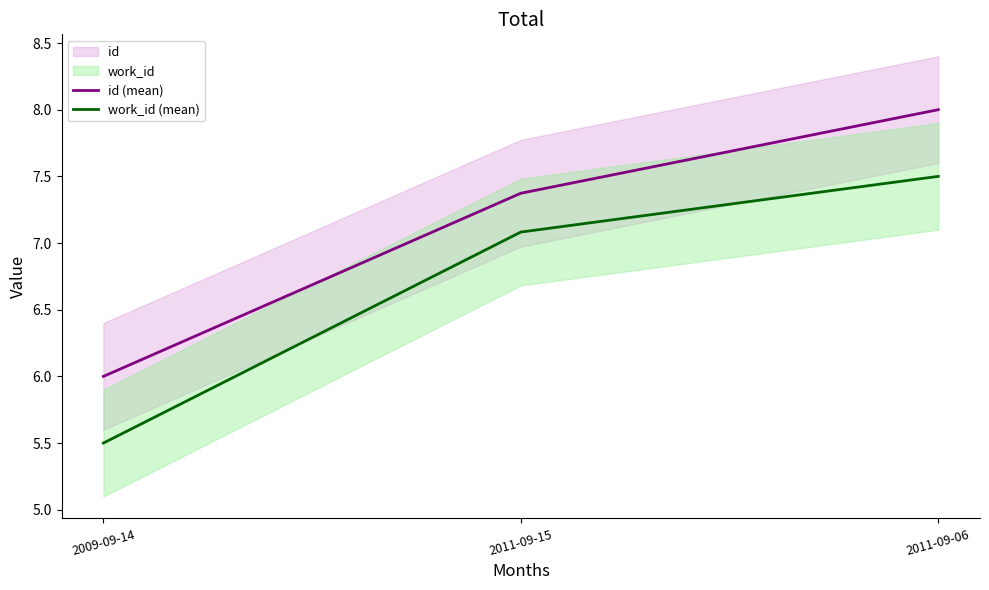

Between 2011-09-06 and 2009-09-14, which is larger?

2011-09-06